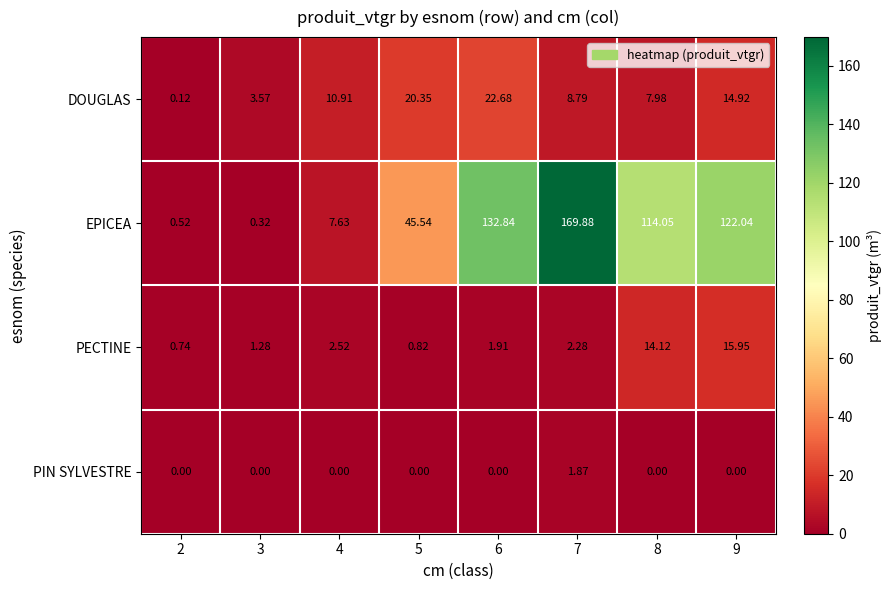

Is the value of PECTINE at 2 greater than the value of DOUGLAS at 7?

No